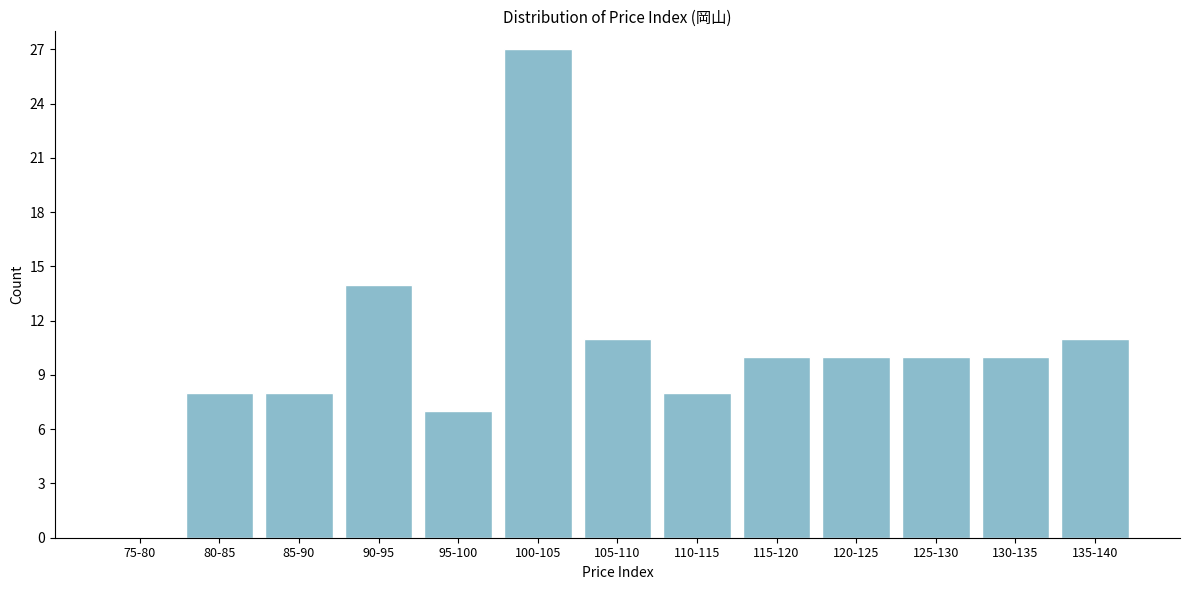

Reading right to left, list all the values displayed in this chart.

135-140=11	130-135=10	125-130=10	120-125=10	115-120=10	110-115=8	105-110=11	100-105=27	95-100=7	90-95=14	85-90=8	80-85=8	75-80=0